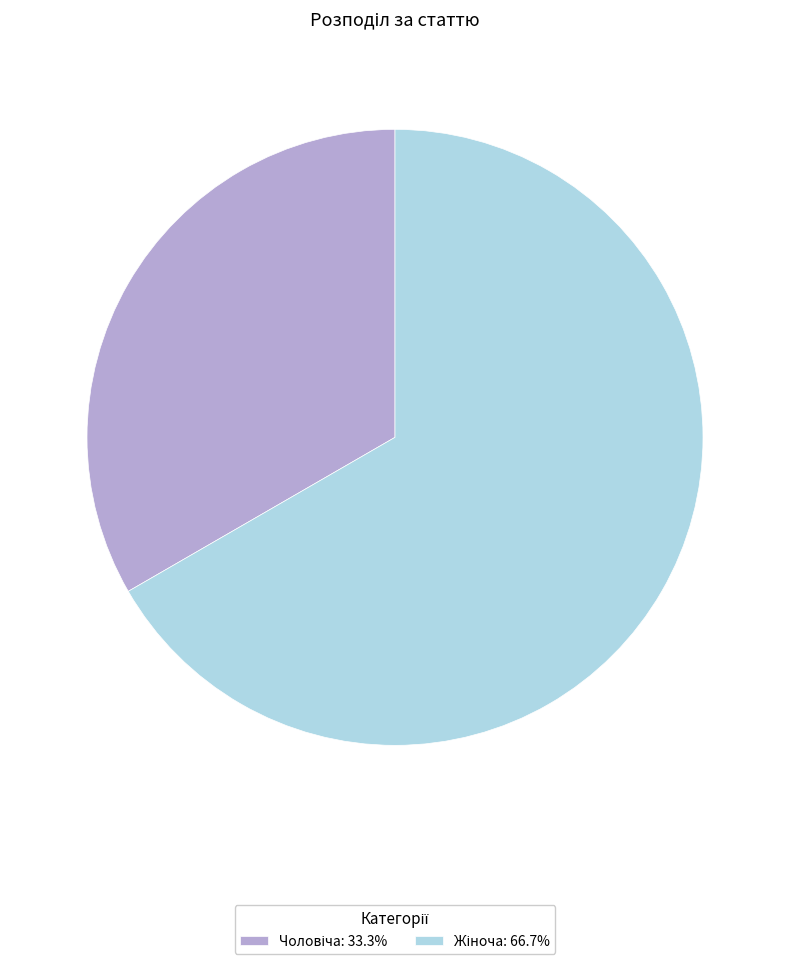

Is there a majority slice in this chart?

Yes